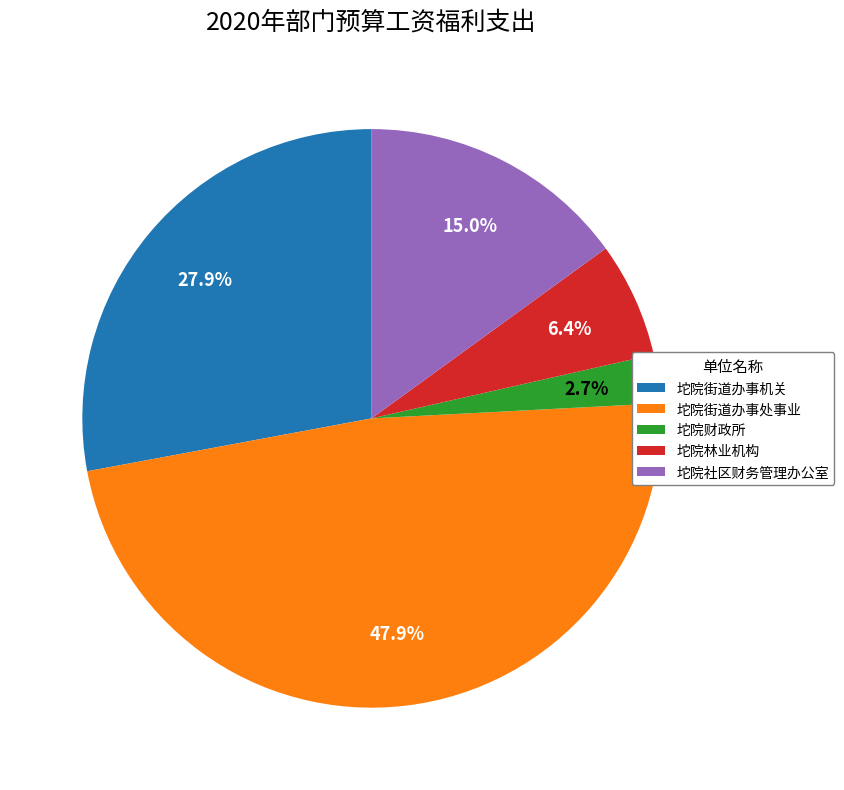

Is 坨院林业机构 the majority of the pie?

No